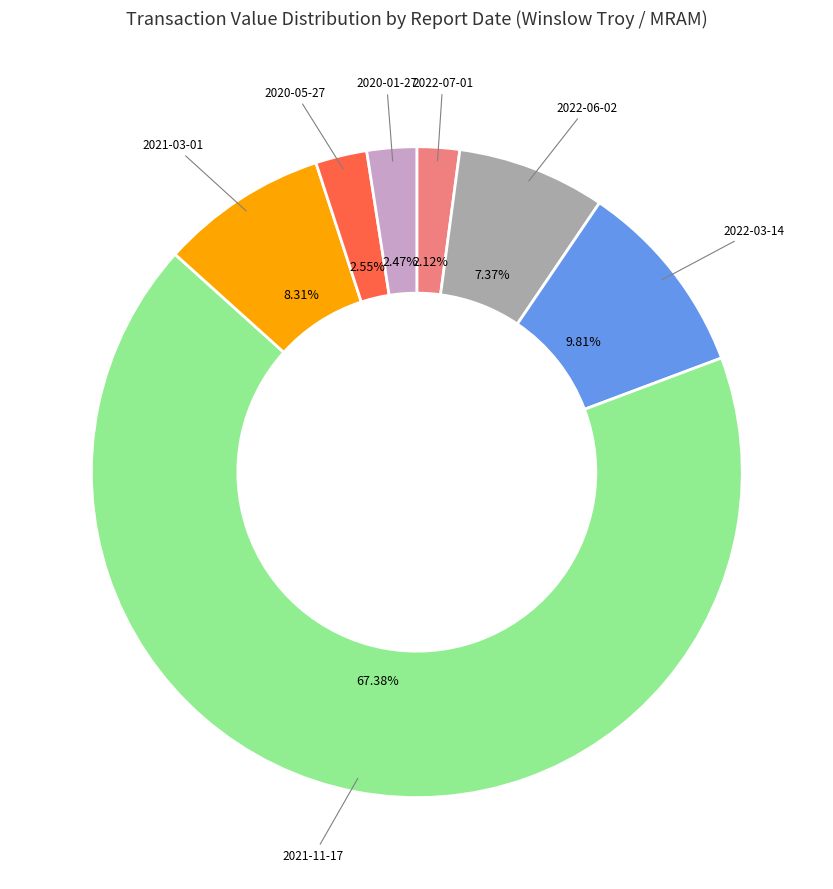

Is there any slice that represents more than half of the pie?

Yes